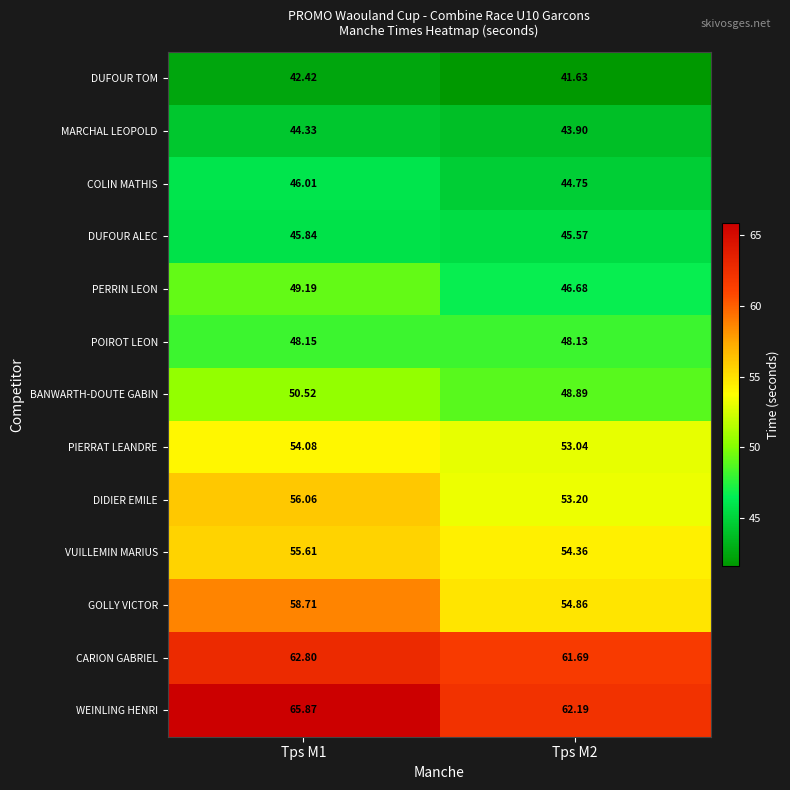

Between Tps M1 and Tps M2, which series saw the biggest shift?

GOLLY VICTOR